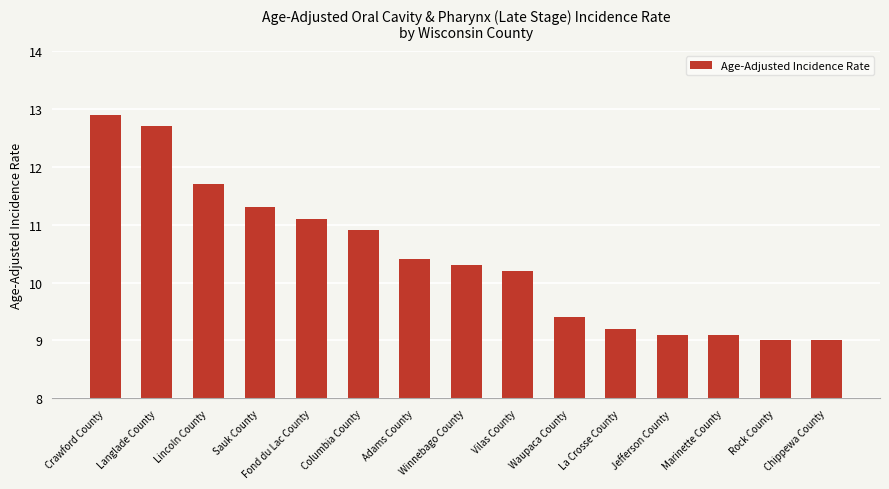

What is the label of the 3rd bar from the left?

Lincoln County